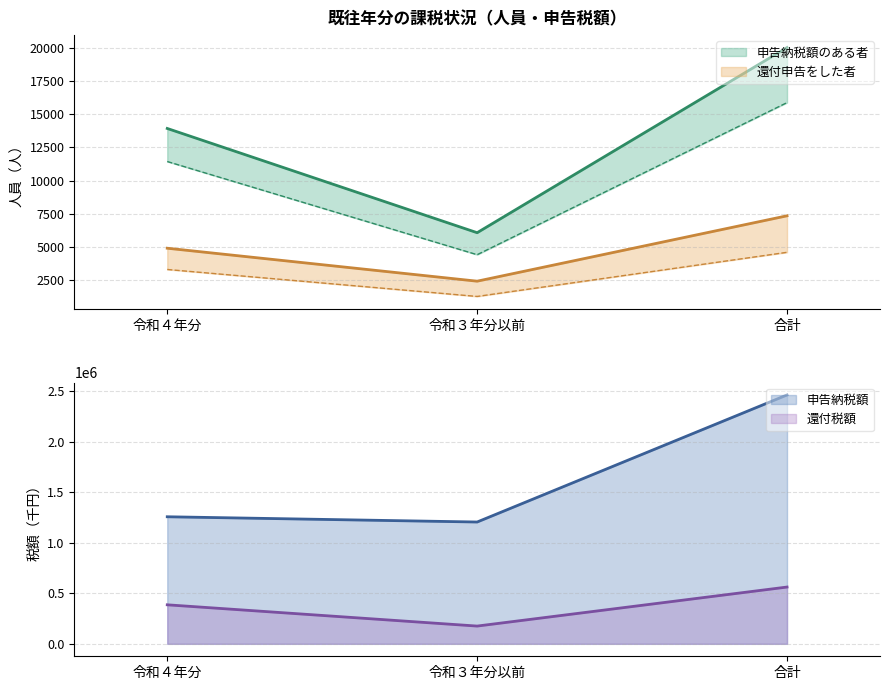

At which category is the sum across all series the highest?

合計